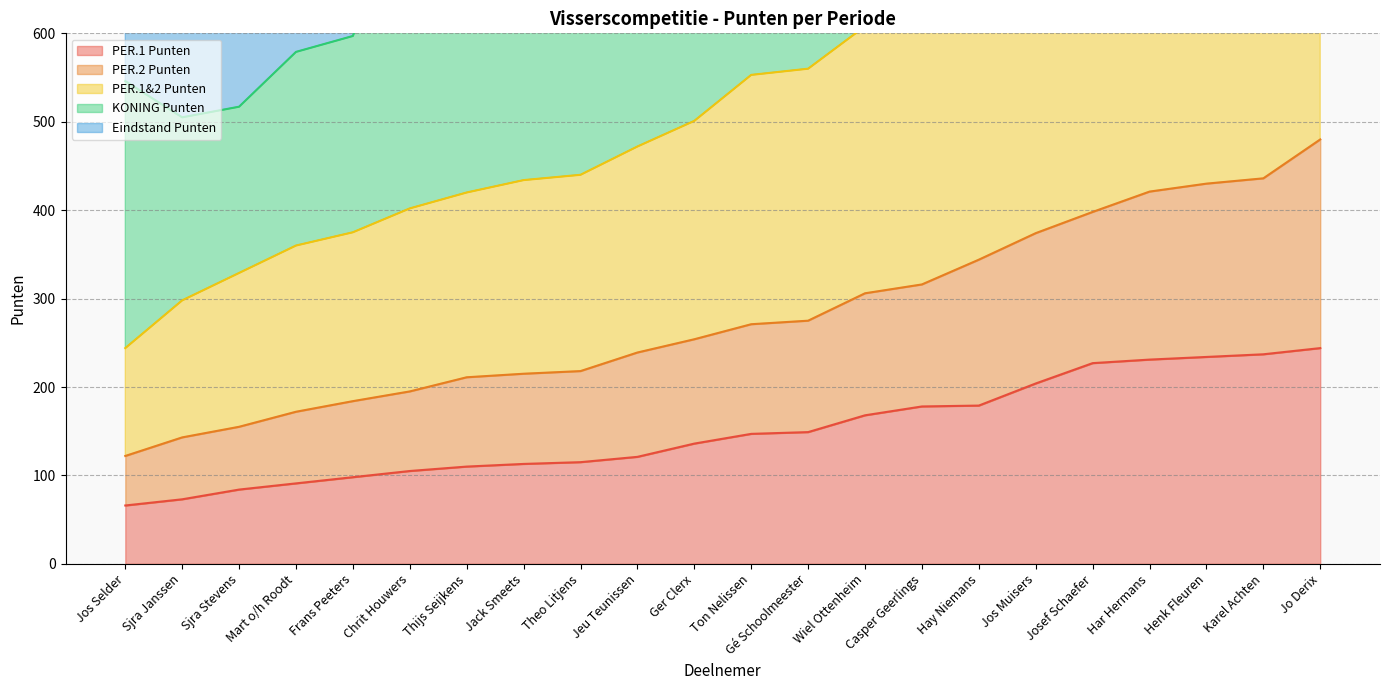

At how many categories does at least one series exceed 154?

22